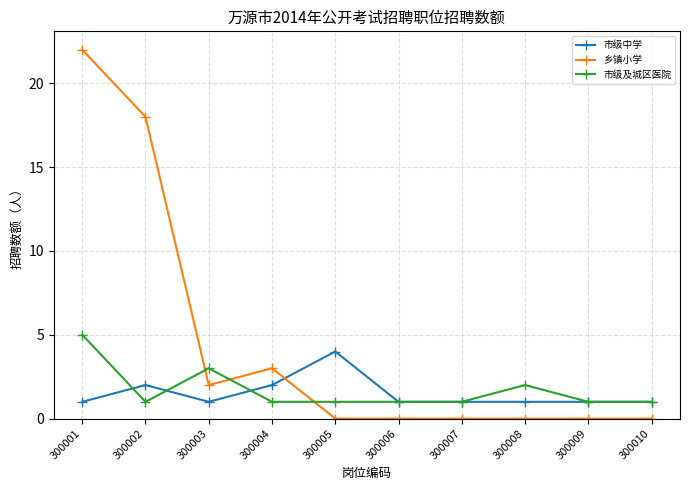

Rank the series by their maximum value, from highest to lowest.

乡镇小学, 市级及城区医院, 市级中学